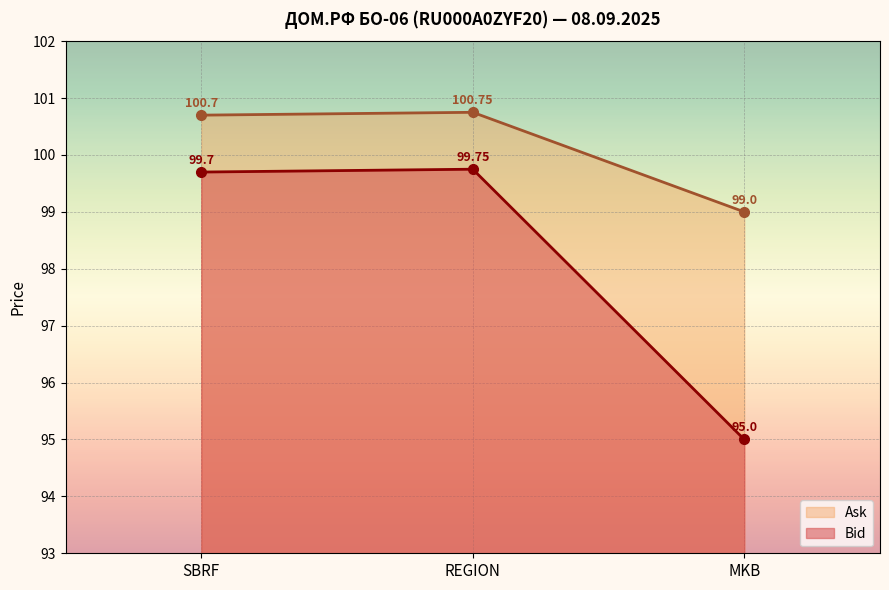

Reading right to left, what are all the values shown in this chart?

Bid: MKB=95.0	REGION=99.8	SBRF=99.7
Ask: MKB=99.0	REGION=100.8	SBRF=100.7